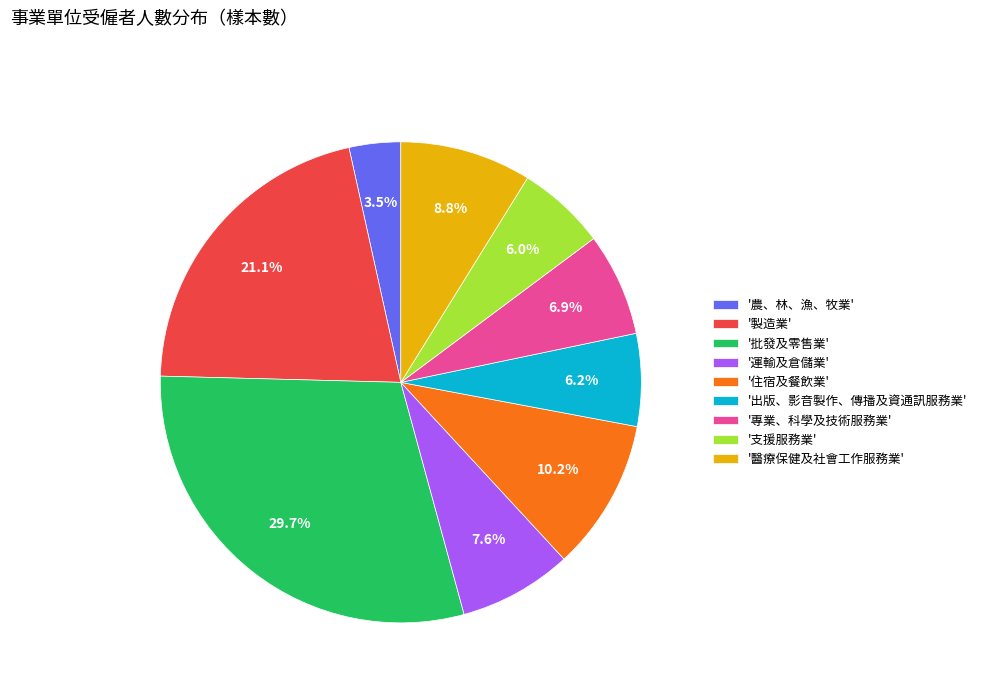

Count the number of slices in the pie.

9